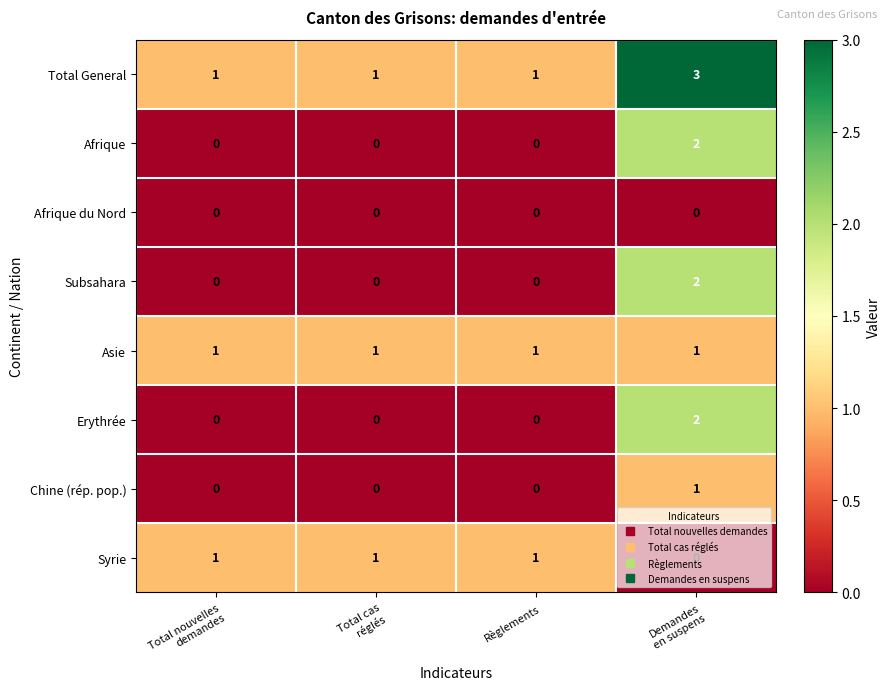

How many Total General values are between 1 and 3?

4